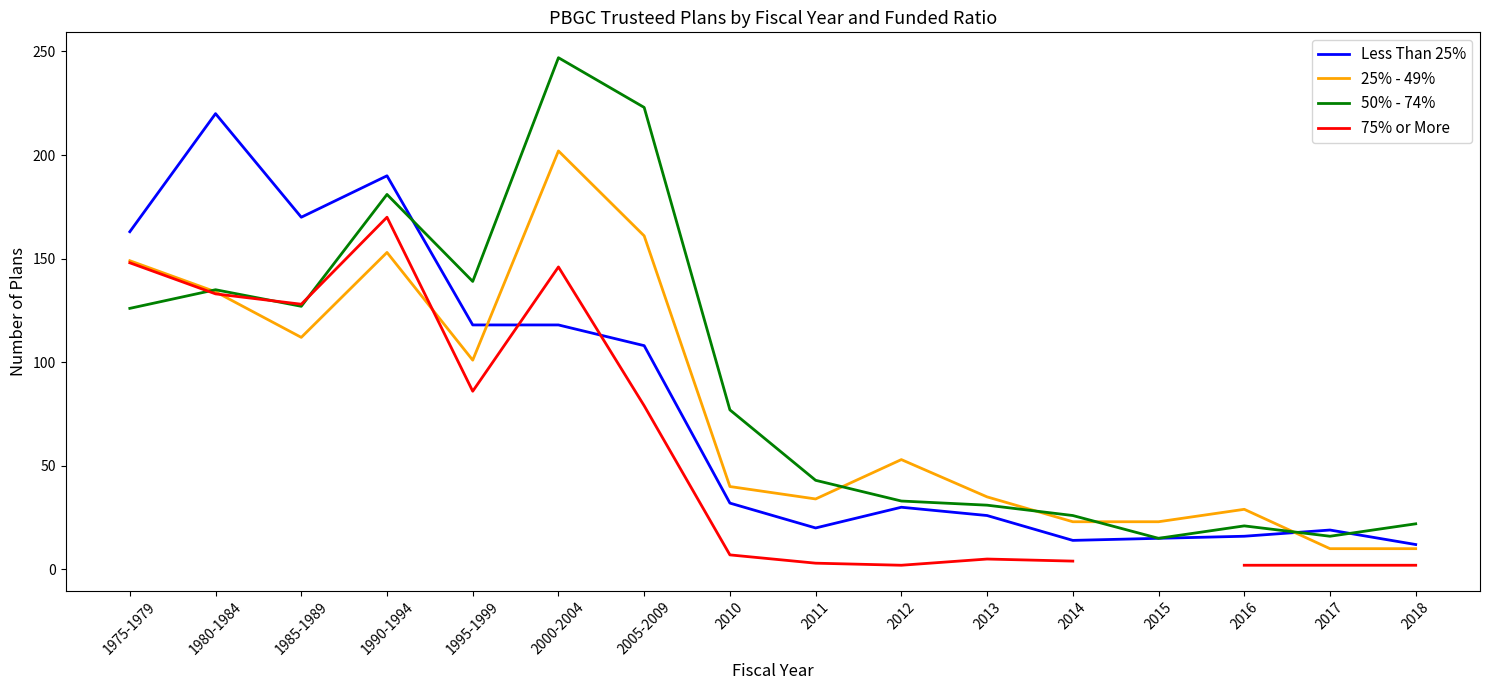

How many distinct data groups are displayed?

4